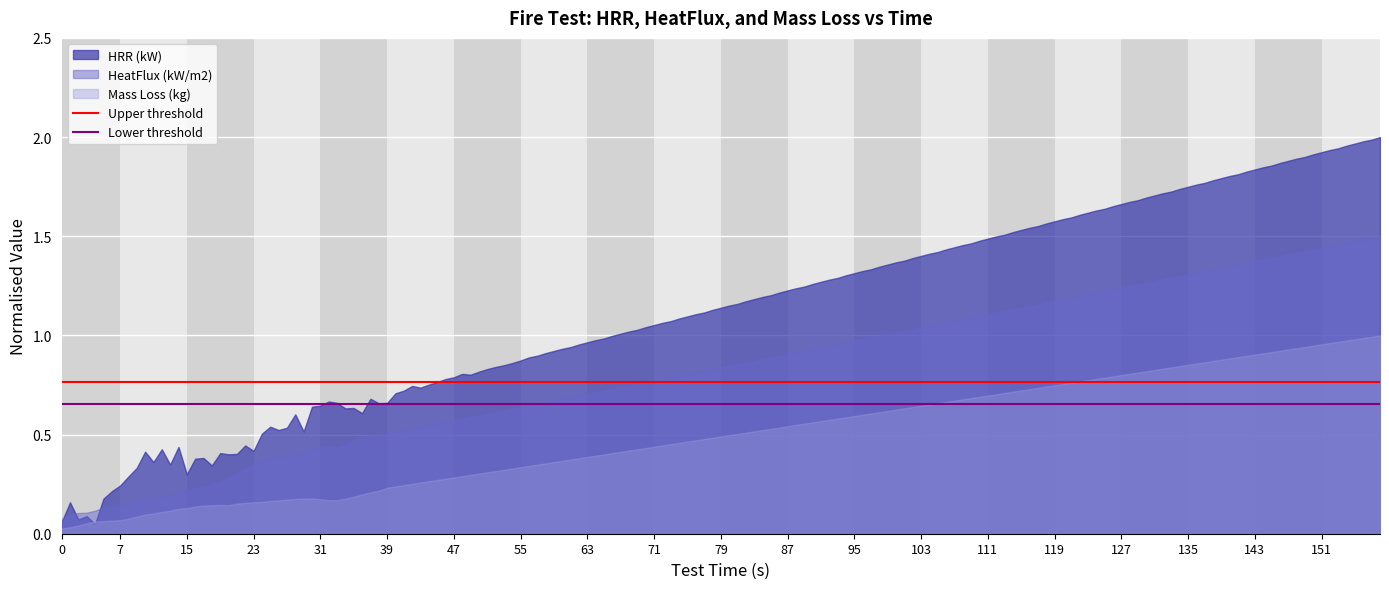

True or false: HeatFlux (kW/m2) has a value of 0.6 at 31.

False